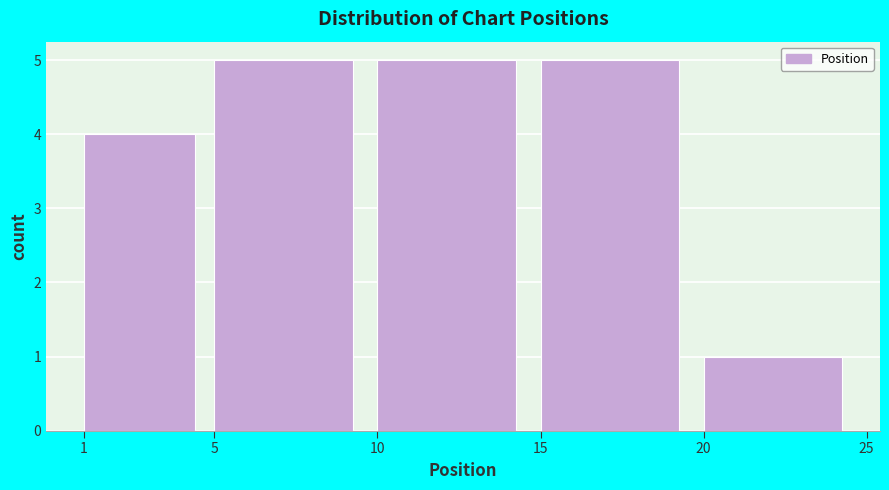

Reading left to right, transcribe this chart: for each bar, give the range it covers on the x-axis and its height. The values are not printed on the chart, so give them approximately, as read against the axis.

1 to 5: 4
5 to 10: 5
10 to 15: 5
15 to 20: 5
20 to 25: 1